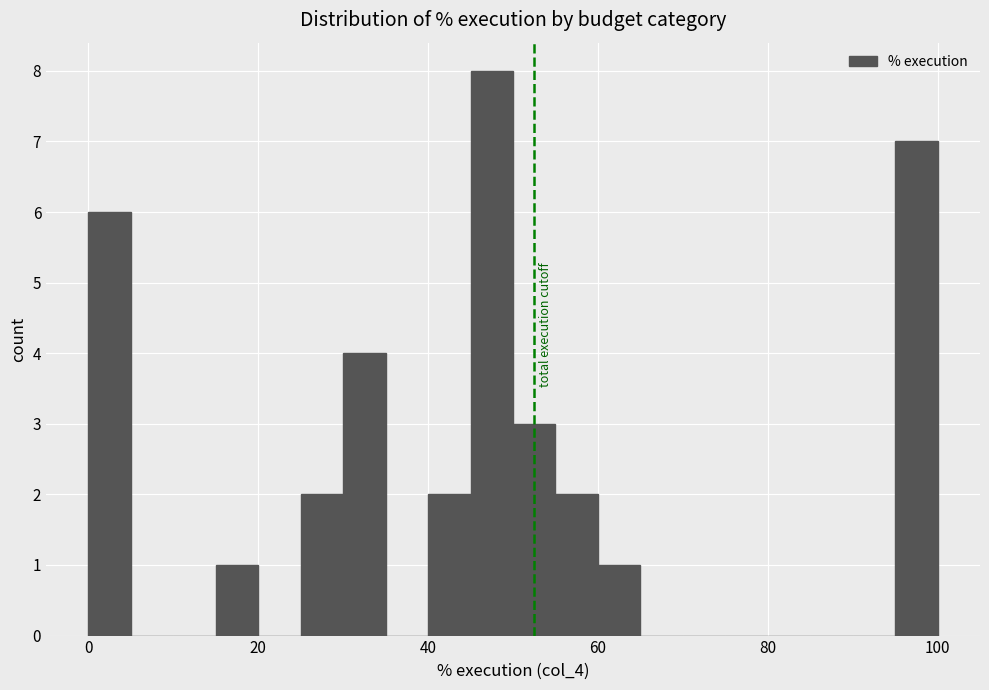

Around what value on the x-axis is the tallest bar? Give the approximate position of its centre, as read against the axis.

48